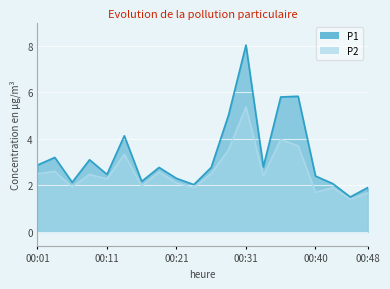

The P2 series shows 3.3 at 00:33. True or false?

False